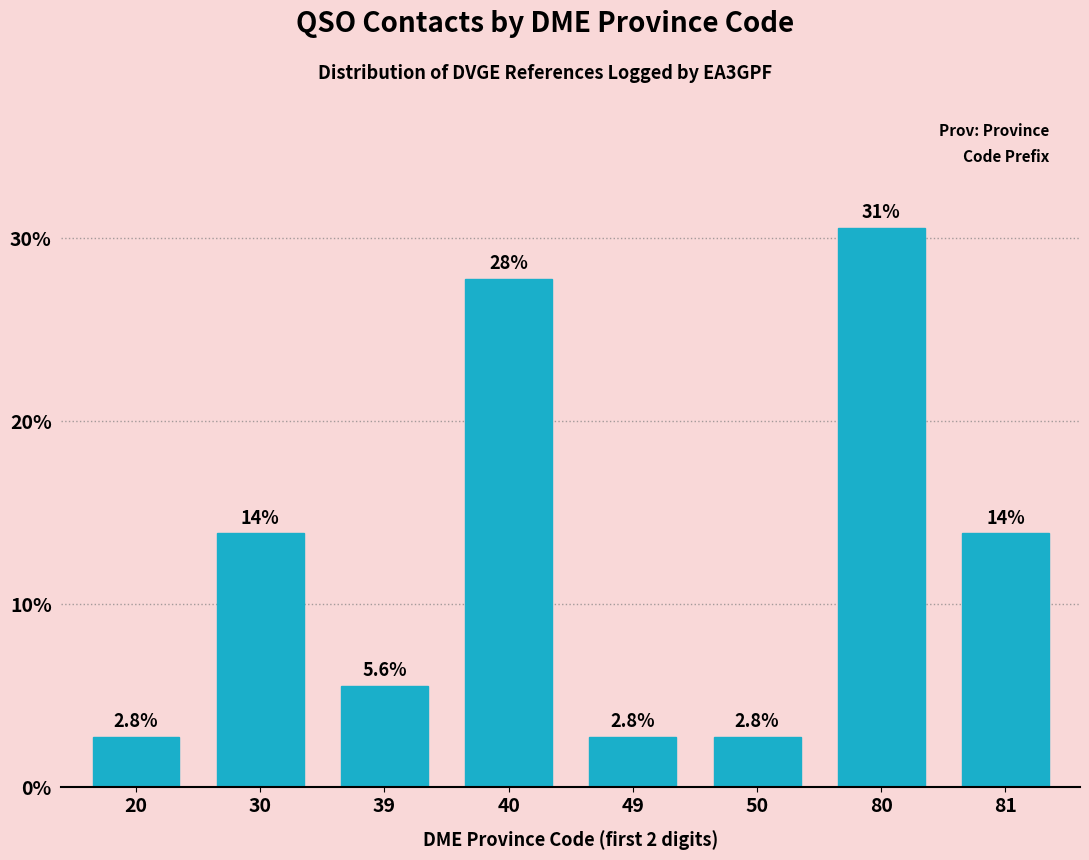

Reading left to right, what are all the values shown in this chart?

2.8	13.9	5.6	27.8	2.8	2.8	30.6	13.9